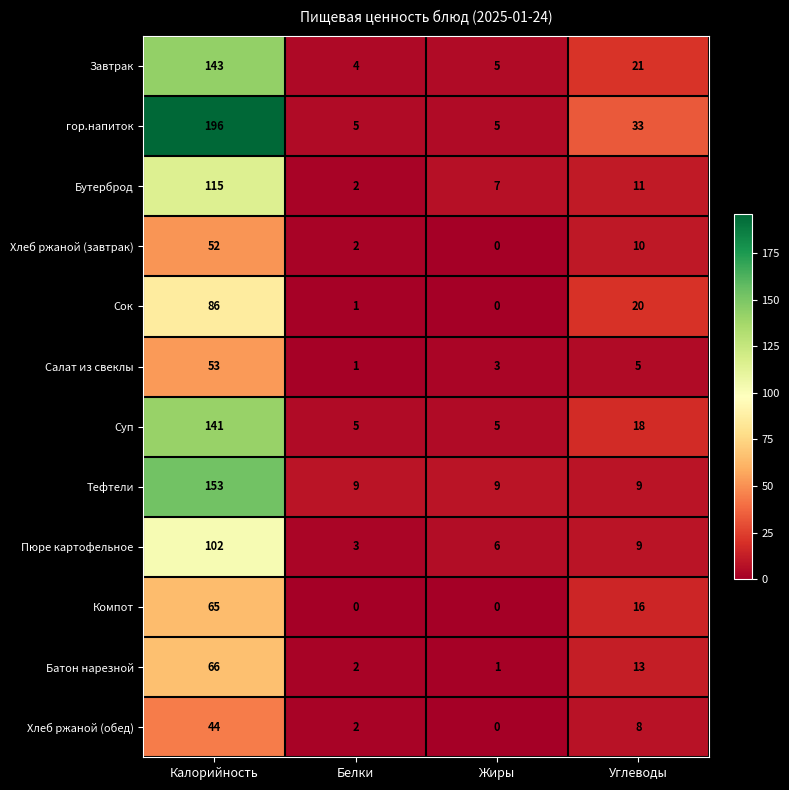

At how many categories does at least one series exceed 50?

1